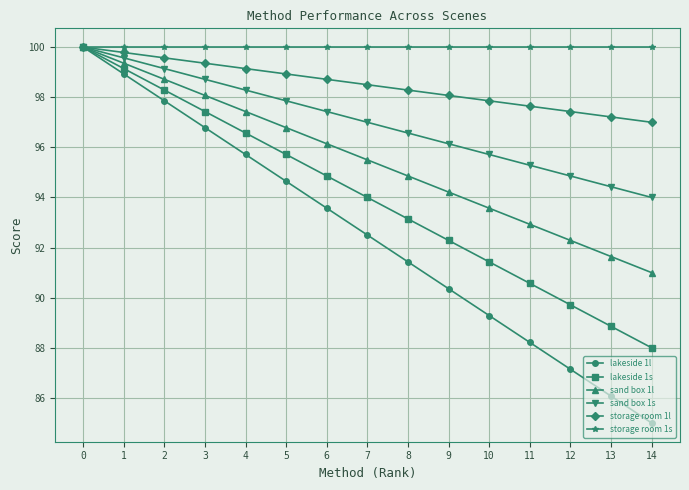

Rank the series by their average value, from highest to lowest.

storage room 1s, storage room 1l, sand box 1s, sand box 1l, lakeside 1s, lakeside 1l